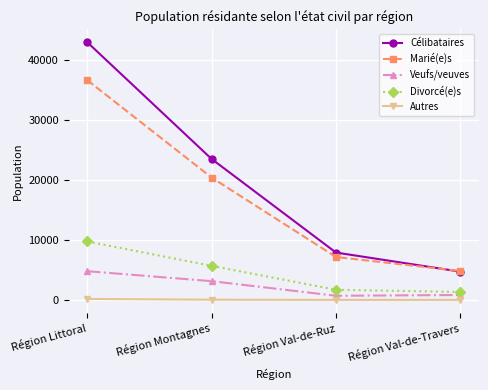

Count the number of data series in this chart.

5